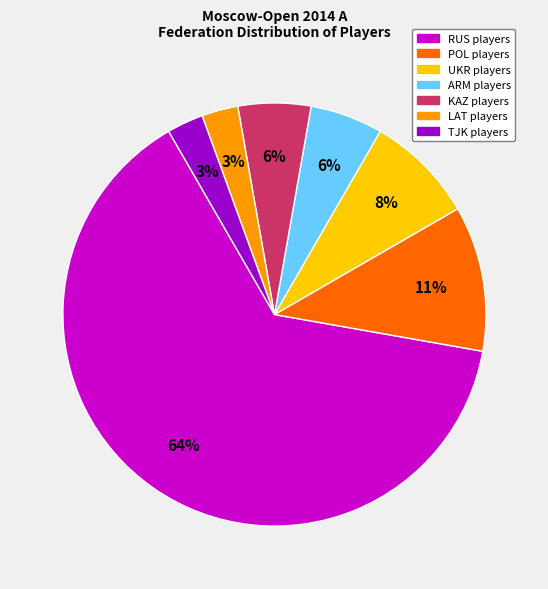

Is there a majority slice in this chart?

Yes